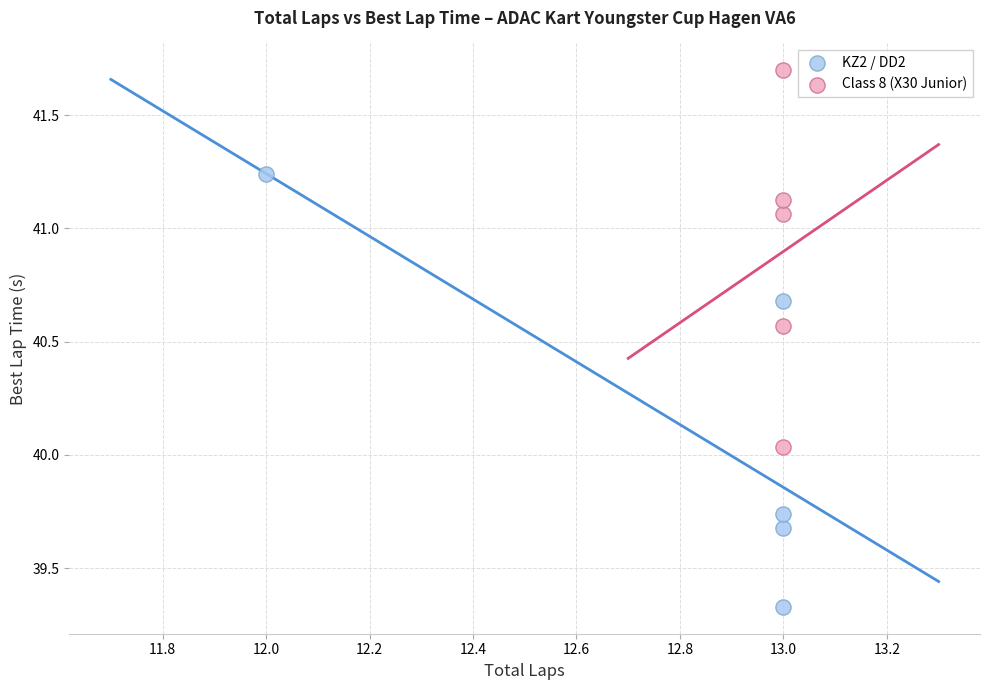

Which series contains the highest Y value?

Class 8 (X30 Junior)